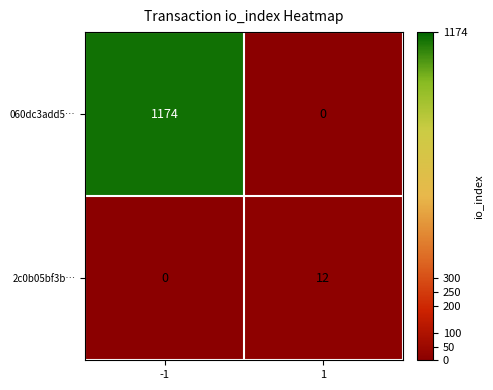

Which series changed the most between -1 and 1?

060dc3add5…